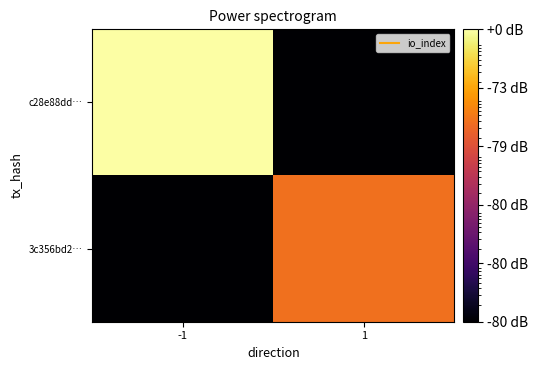

Reading left to right, list all the values displayed in this chart.

c28e88dd…: -1=174.0	1=0.0
3c356bd2…: -1=0.0	1=4.0